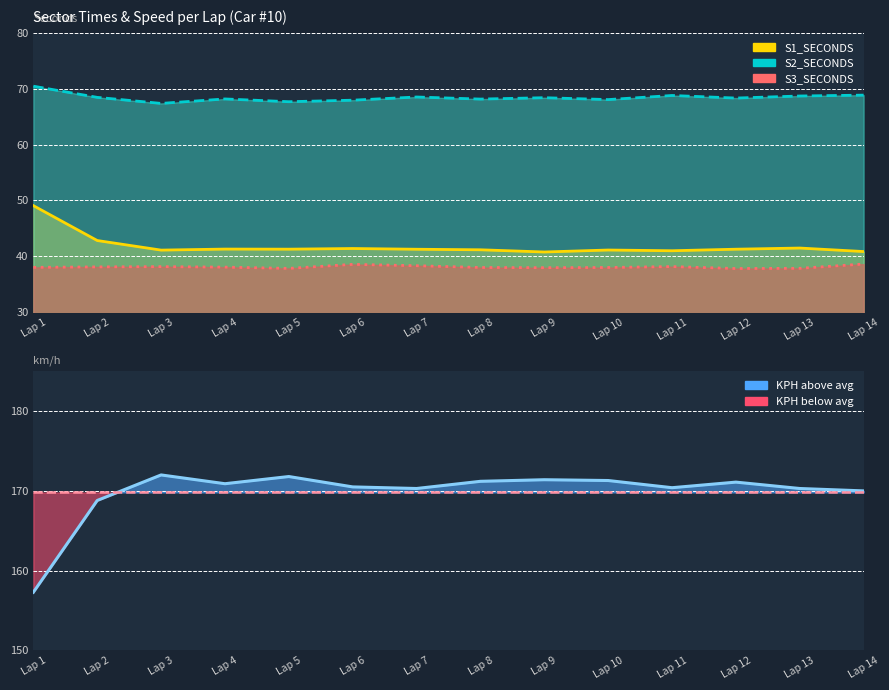

What is the lowest value of the KPH series?

157.3